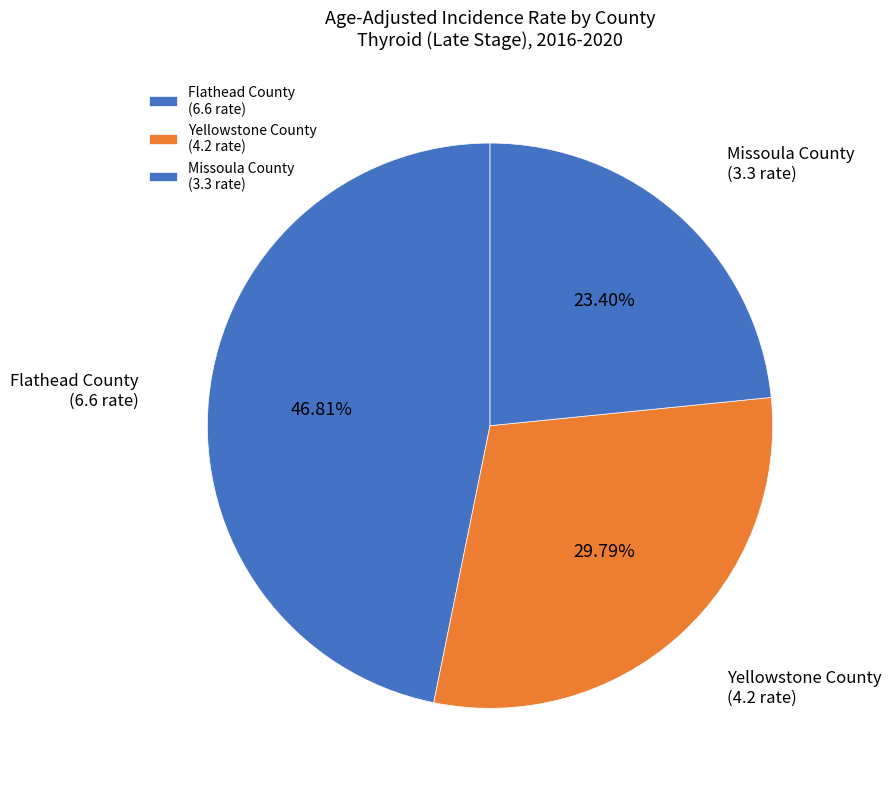

Combined, do Missoula County (3.3 rate) and Yellowstone County (4.2 rate) account for over 50%?

Yes